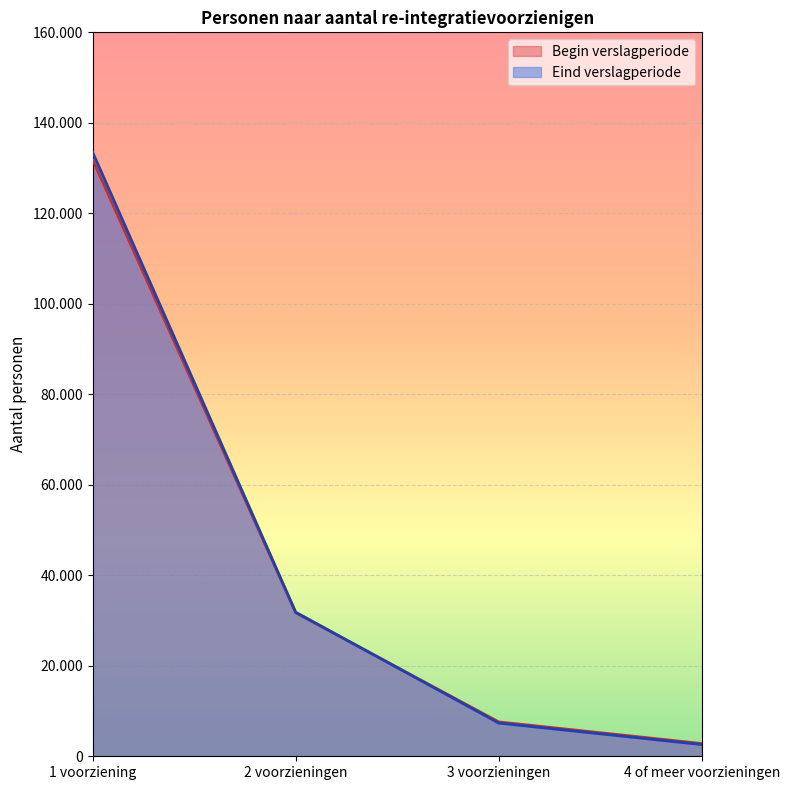

True or false: Eind verslagperiode has more than 1 interior local peaks.

False